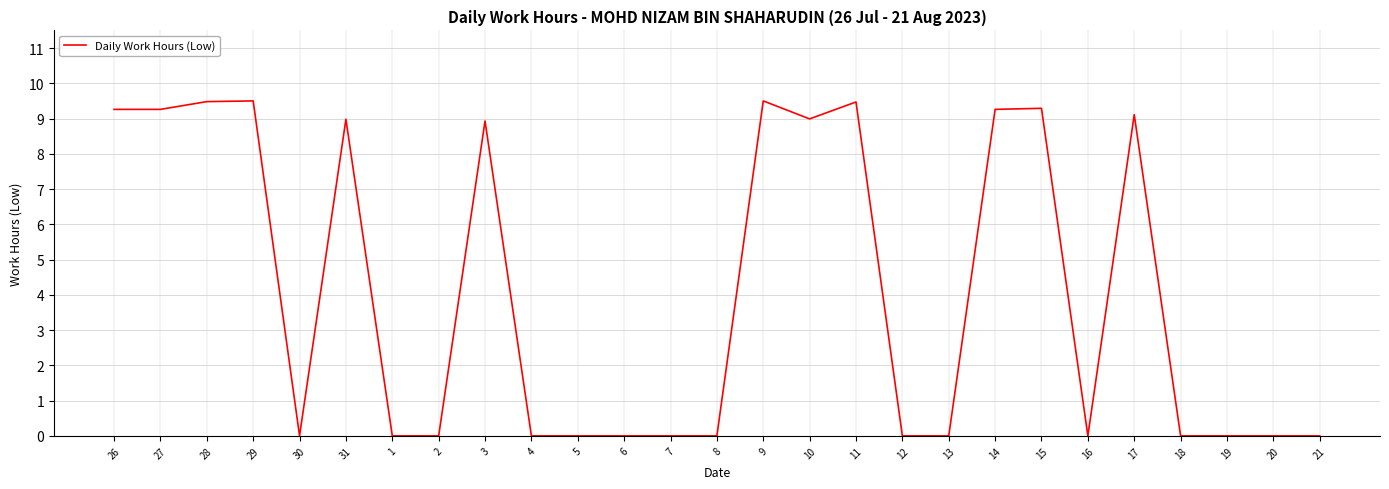

The value at 12 is 0.0. True or false?

True